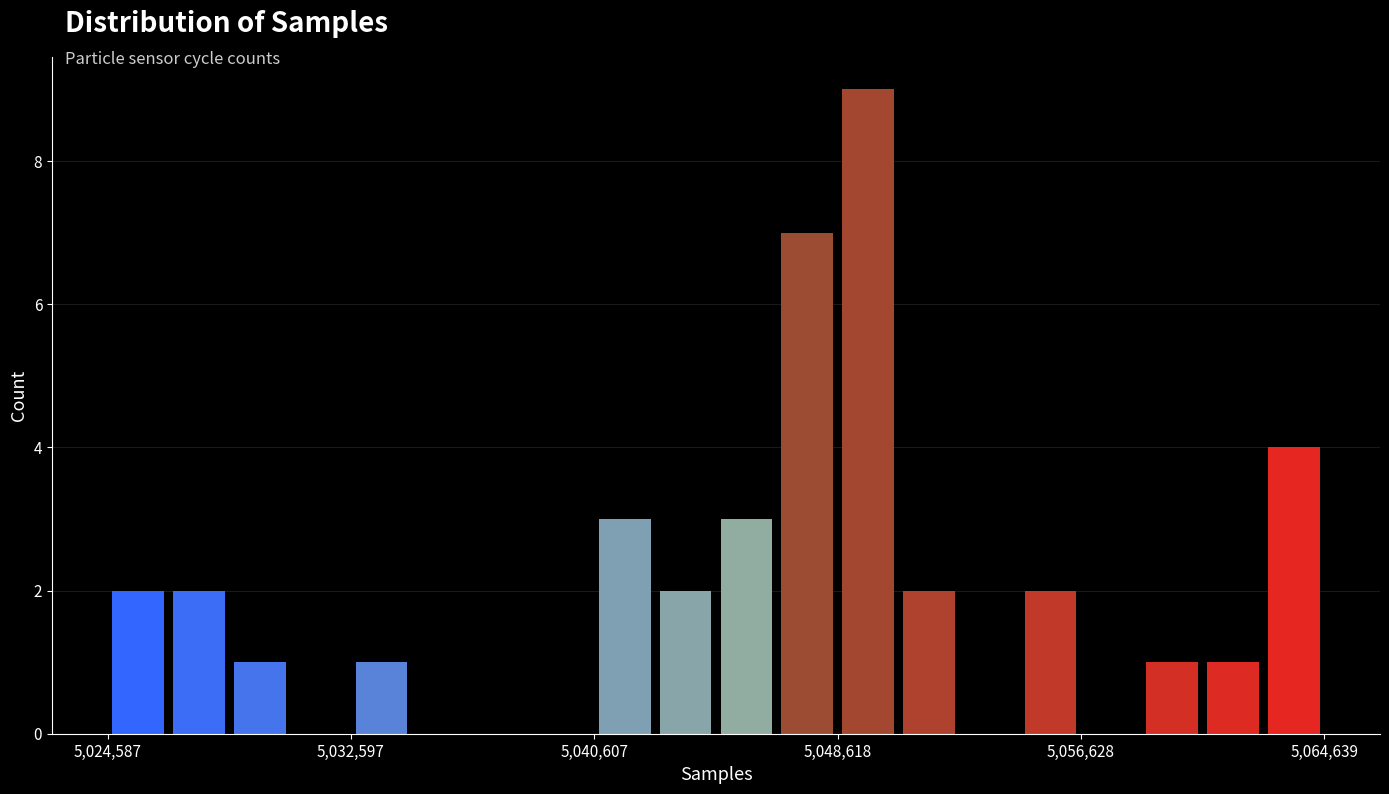

Around what value on the x-axis is the tallest bar? Give the approximate position of its centre, as read against the axis.

5050000